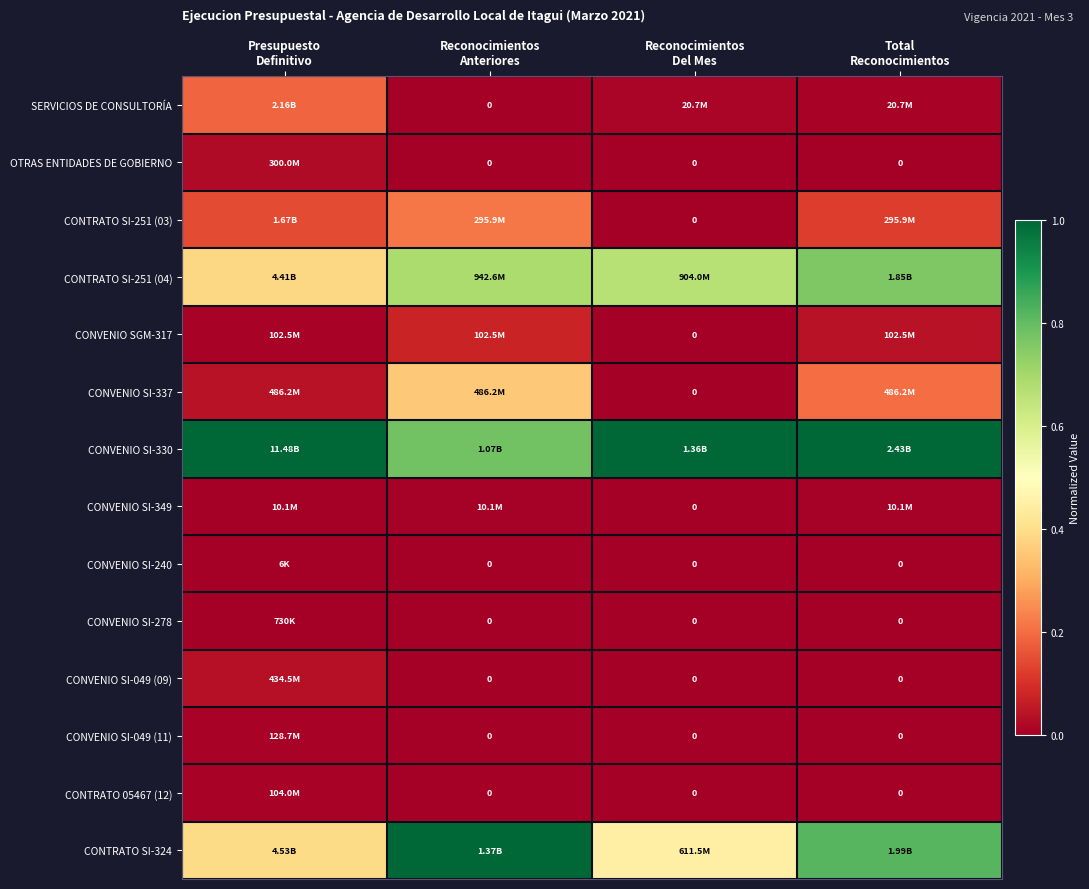

What is the spread (max minus min) of values at Presupuesto
Definitivo?

1.0